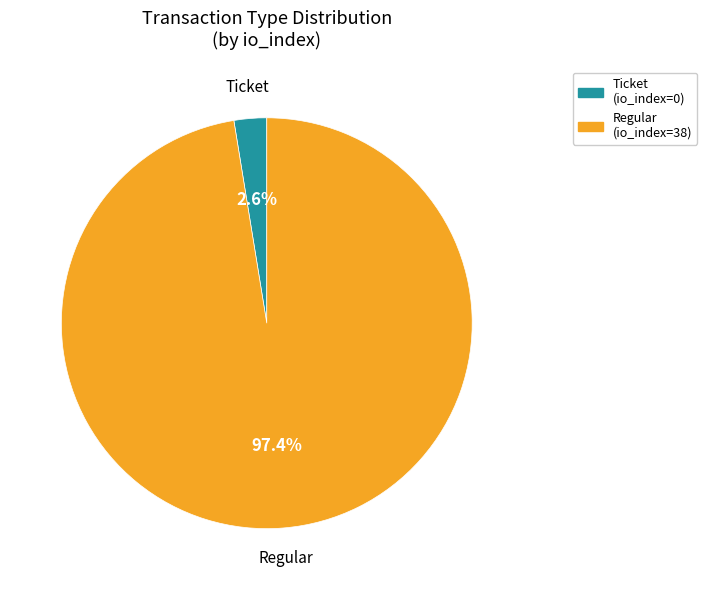

Does any single category account for the majority?

Yes